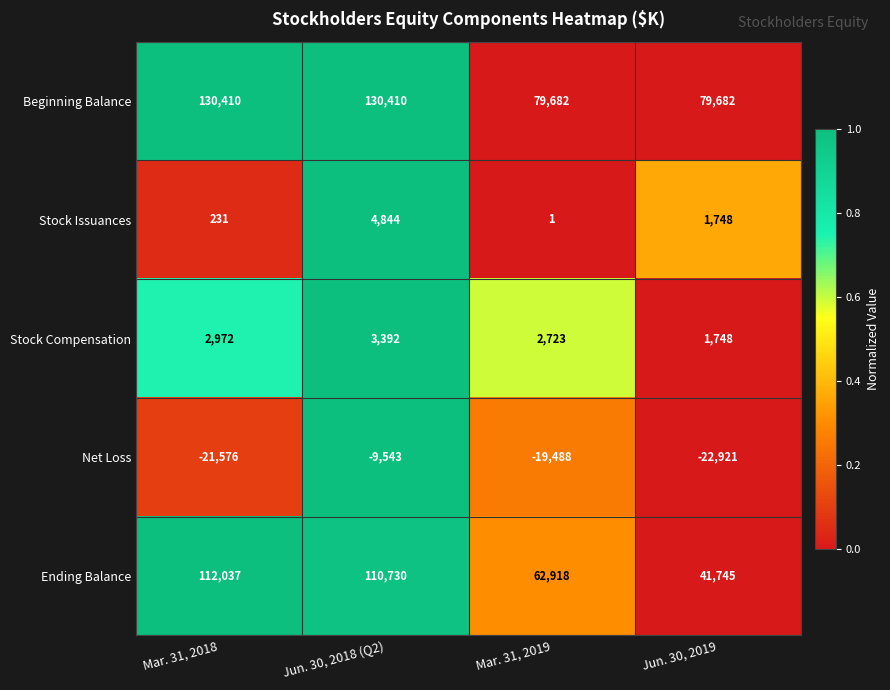

Count the number of data series in this chart.

5